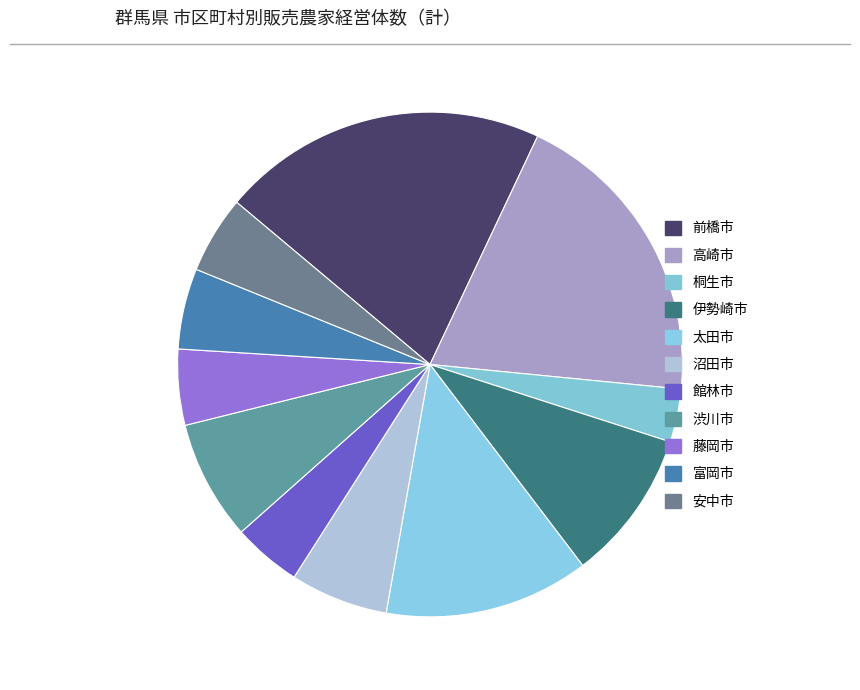

Which slice is the smallest?

桐生市